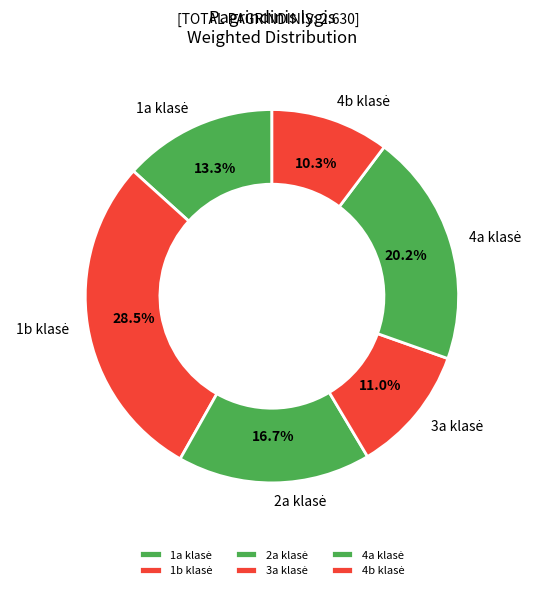

How many segments does this pie chart have?

6